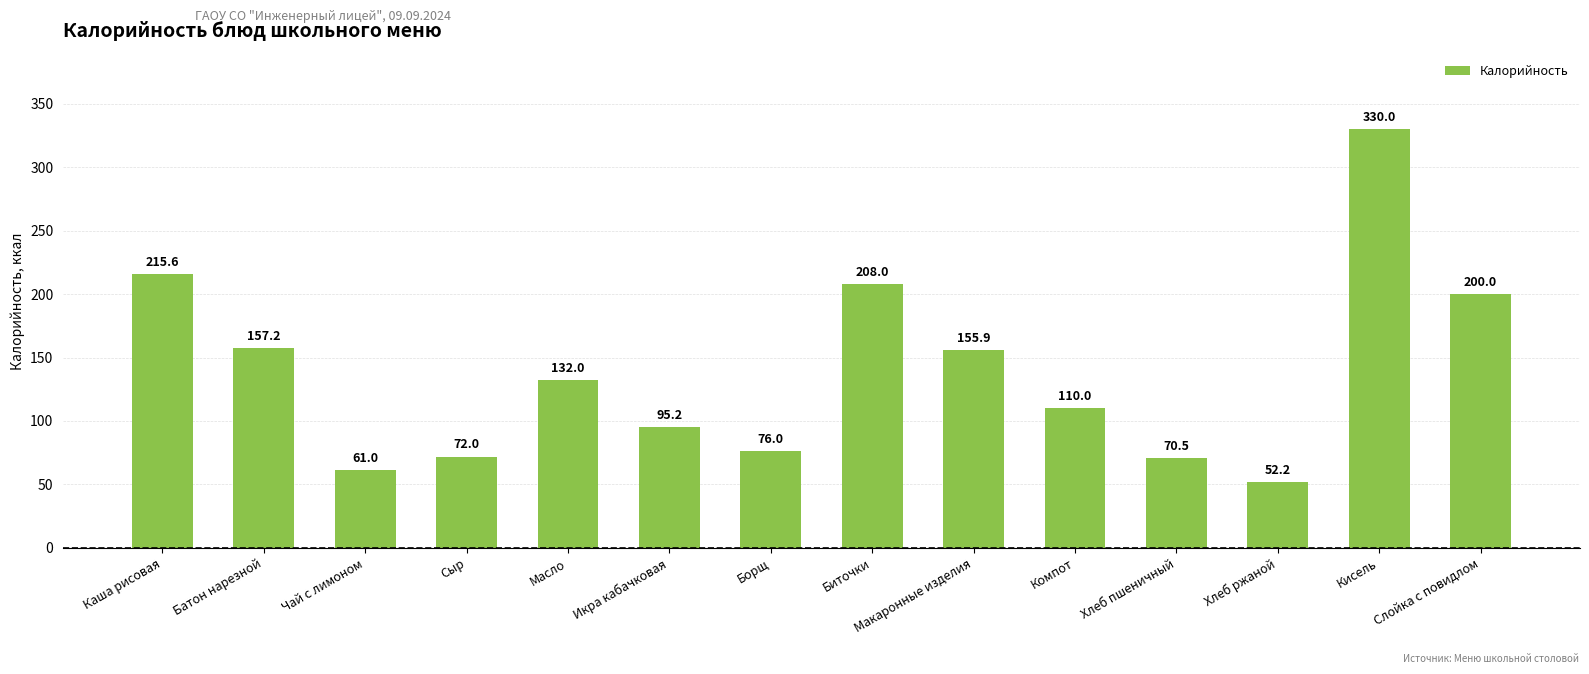

Reading right to left, extract all data points from this chart.

200.0	330.0	52.2	70.5	110.0	155.9	208.0	76.0	95.2	132.0	72.0	61.0	157.2	215.6